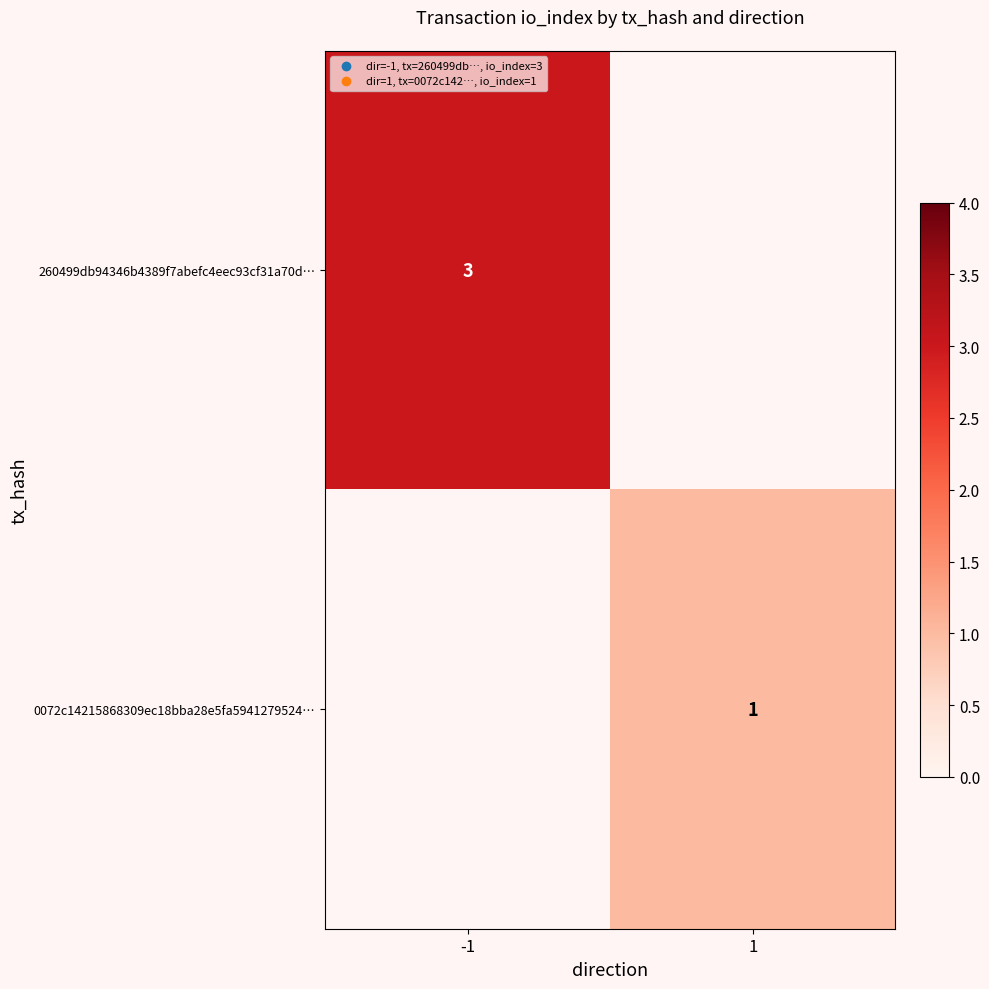

The 0072c14215868309ec18bba28e5fa5941279524… series shows 1 at 1. True or false?

True